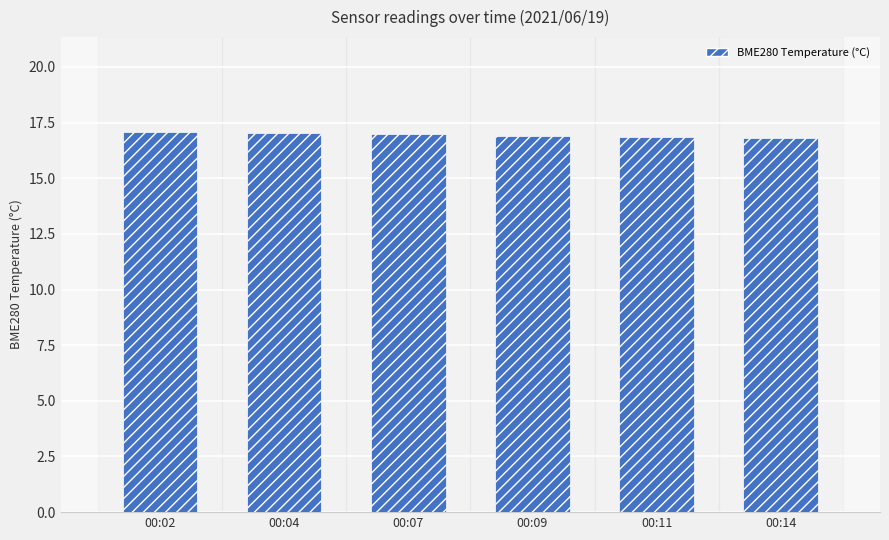

The value at 00:04 is 17.0. True or false?

True